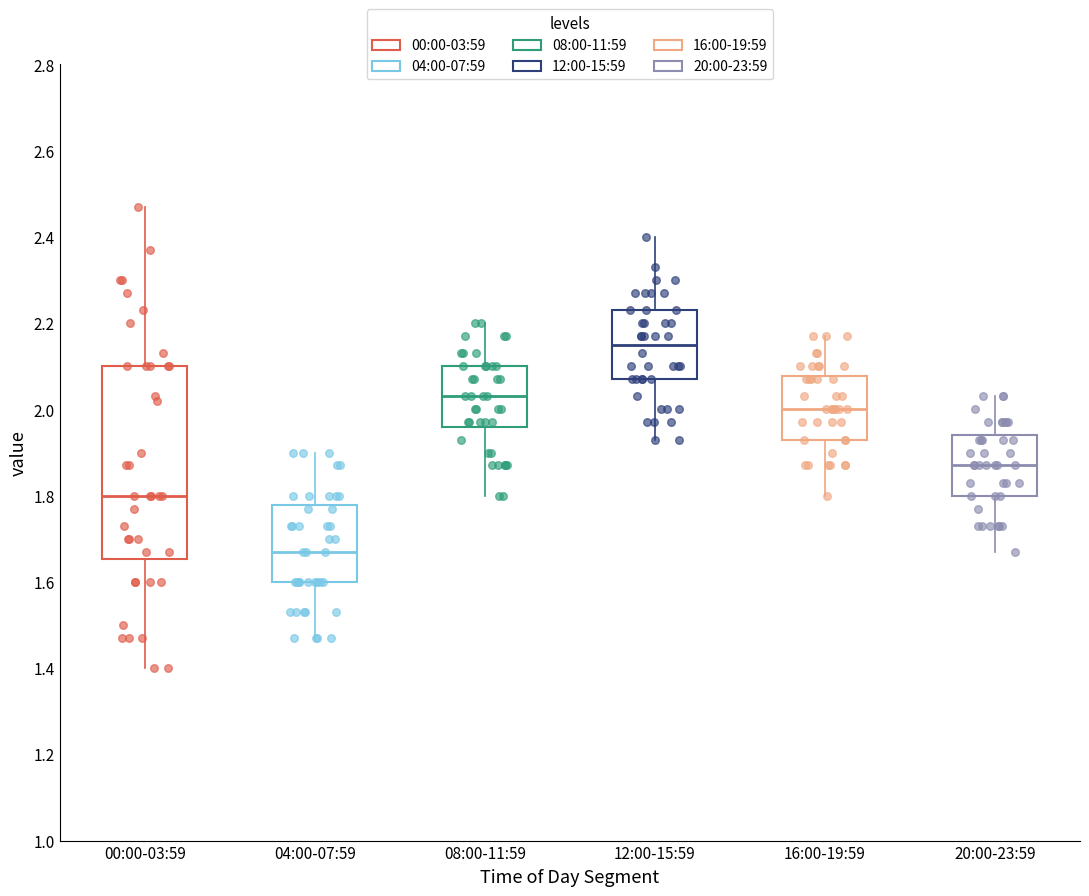

Which box's median line is the highest?

12:00-15:59